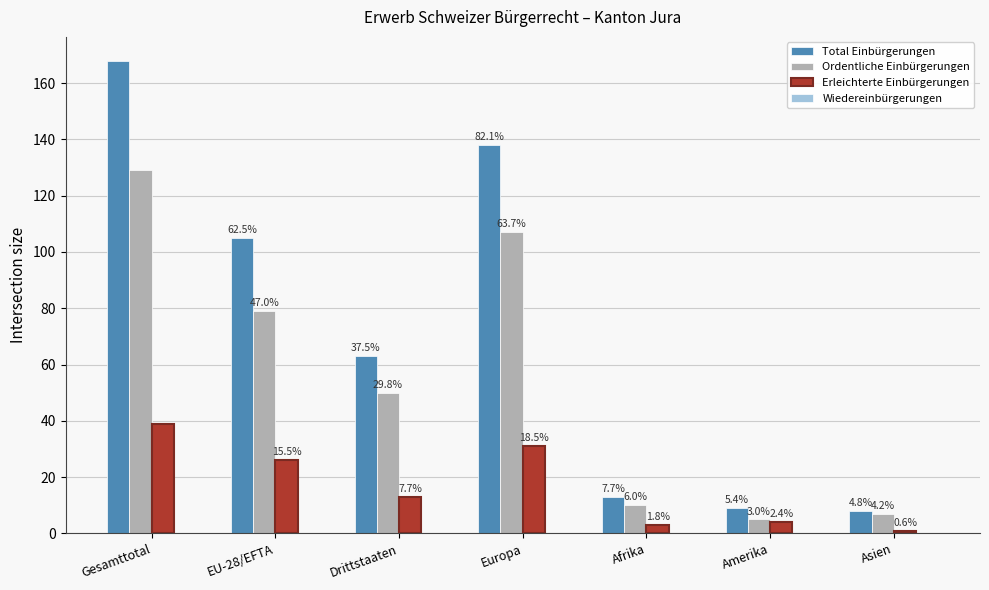

Where does the Ordentliche Einbürgerungen series first go above 50?

Gesamttotal